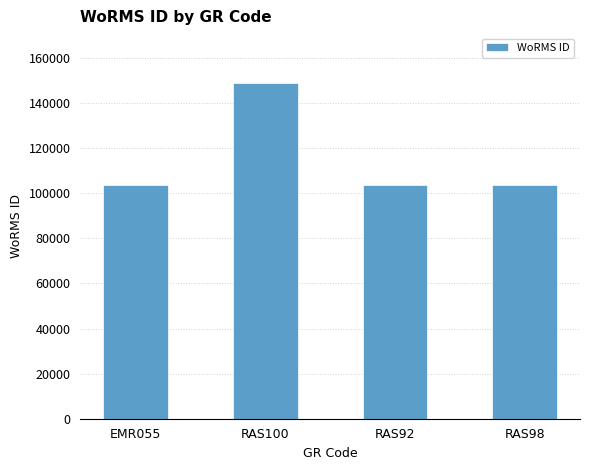

The value at RAS100 is 148714. True or false?

True